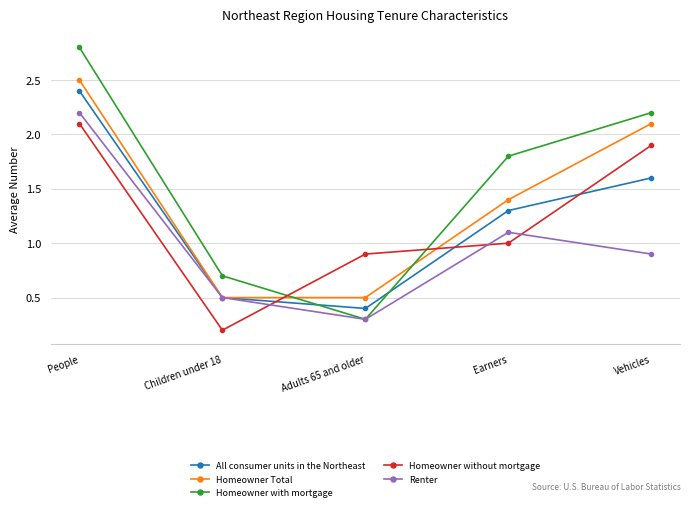

The value of Renter at Adults 65 and older is 0.4. True or false?

False